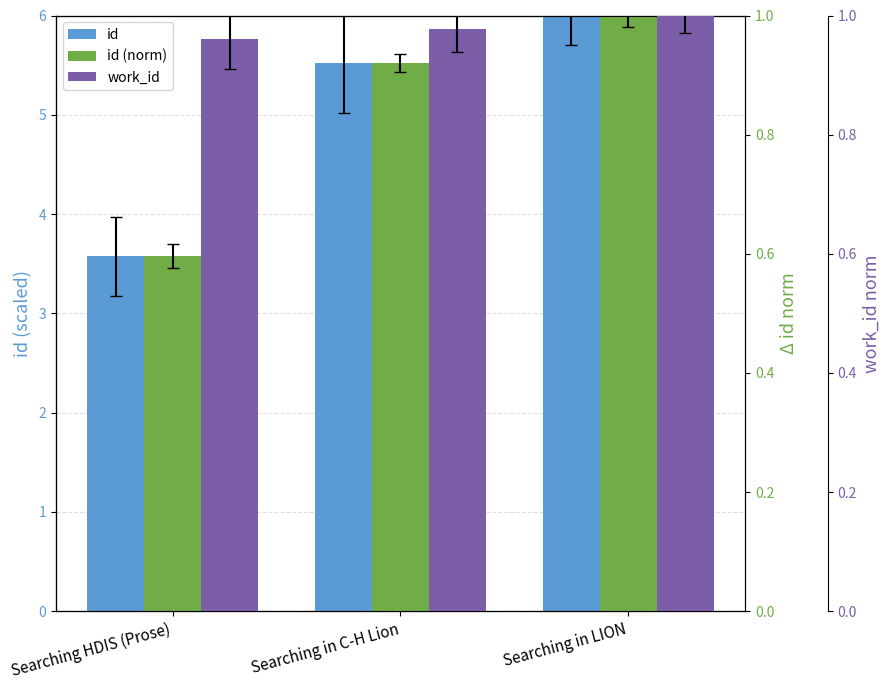

The id (norm) series shows 1.0 at Searching HDIS (Prose). True or false?

False